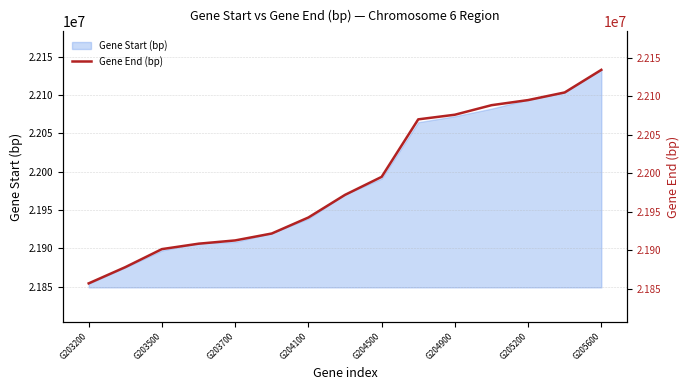

The value of Gene Start (bp) at G205200 is 22094199. True or false?

True